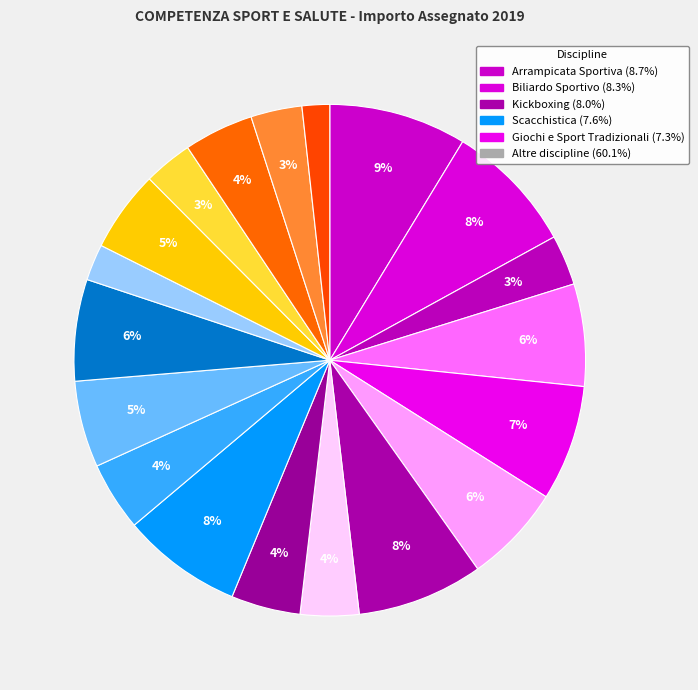

What is the largest slice in the pie chart?

Arrampicata Sportiva